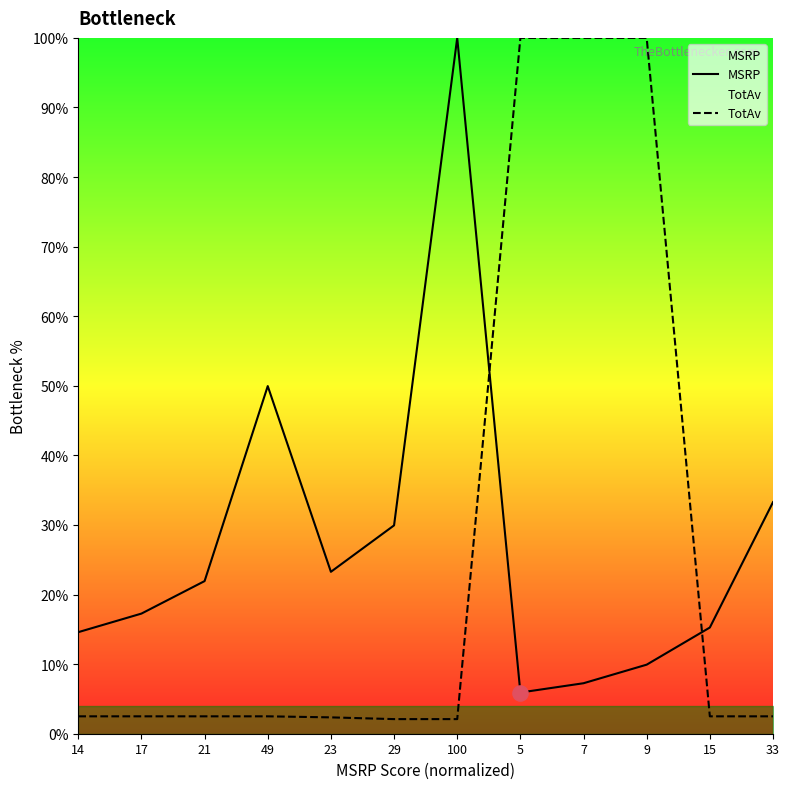

What are all the series names shown in the legend?

MSRP, TotAv